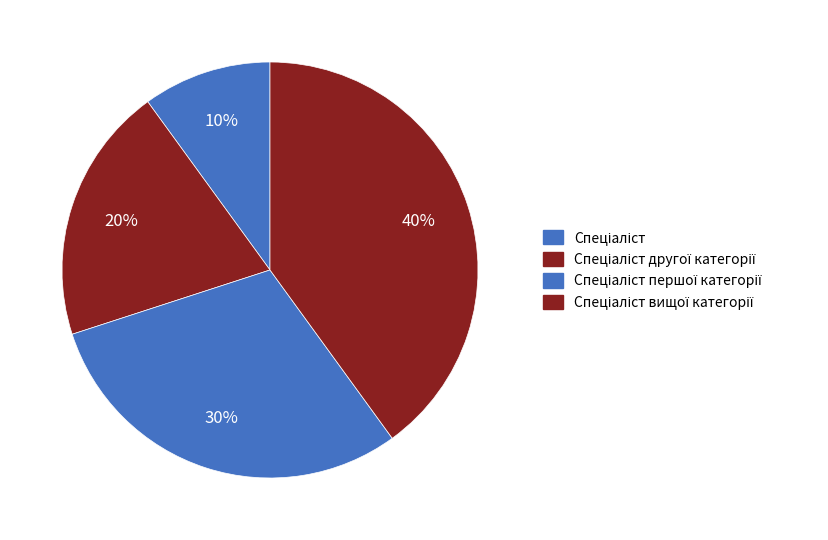

To the nearest percent, what percentage of the pie is Спеціаліст?

10%